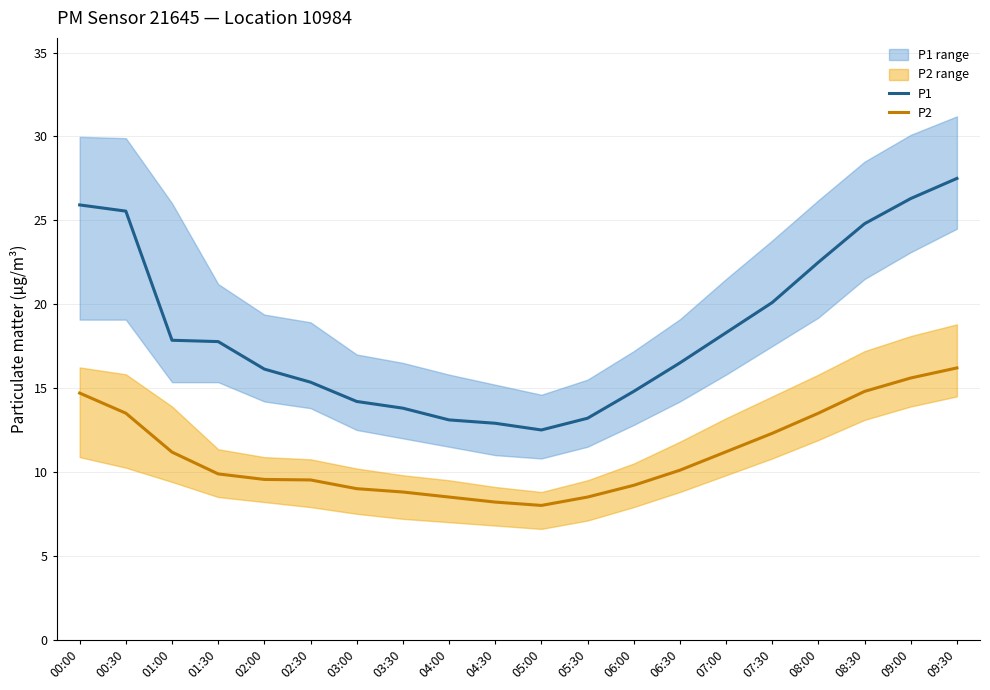

Is the value of P1 at 04:00 greater than the value of P2 at 00:30?

No